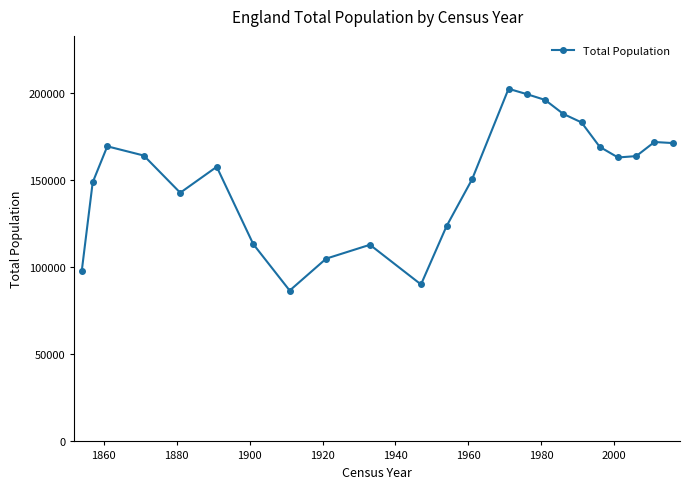

Does the chart display data point markers on the line(s)?

Yes